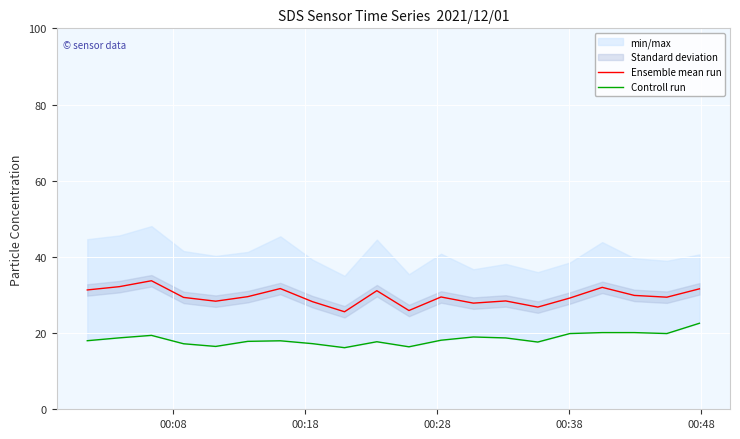

What is the highest value of the Ensemble mean run series?

33.7